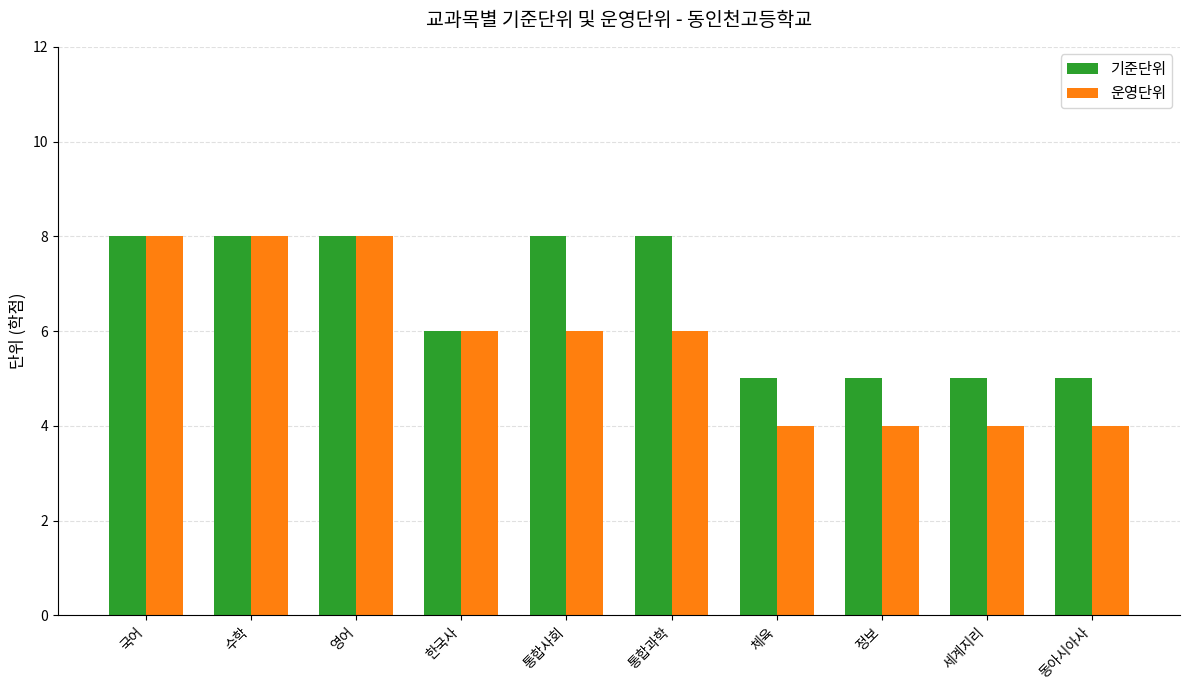

Which series has the widest spread of values?

운영단위